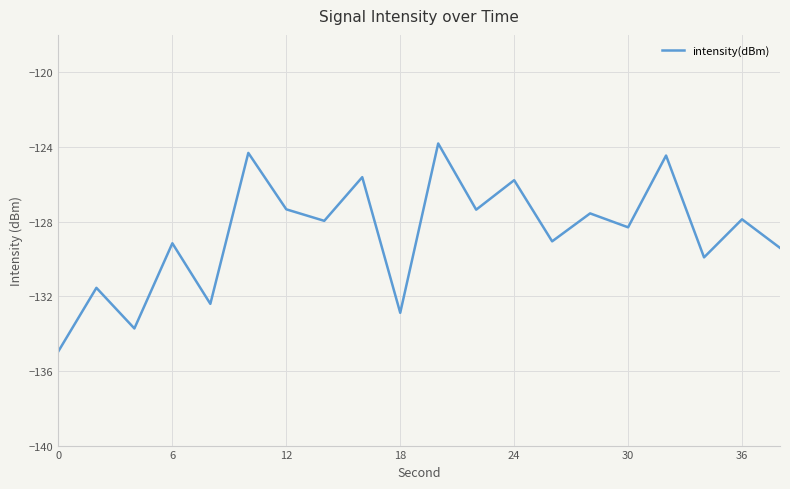

What is the greatest value displayed?

-123.8